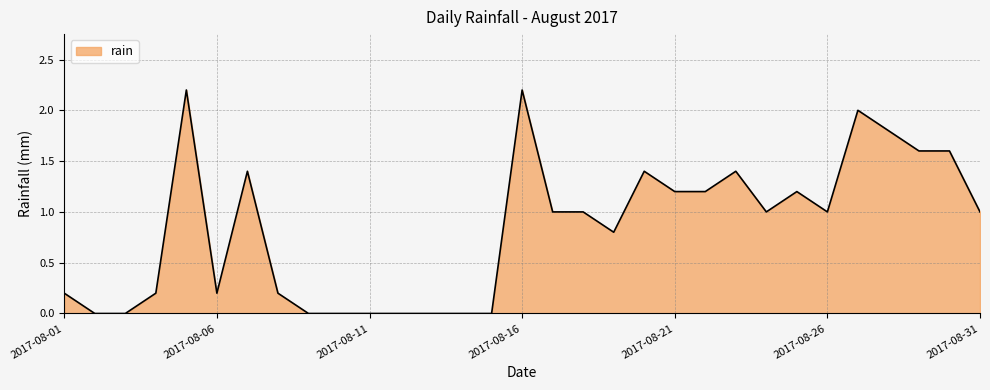

What is the maximum value shown in the chart?

2.2